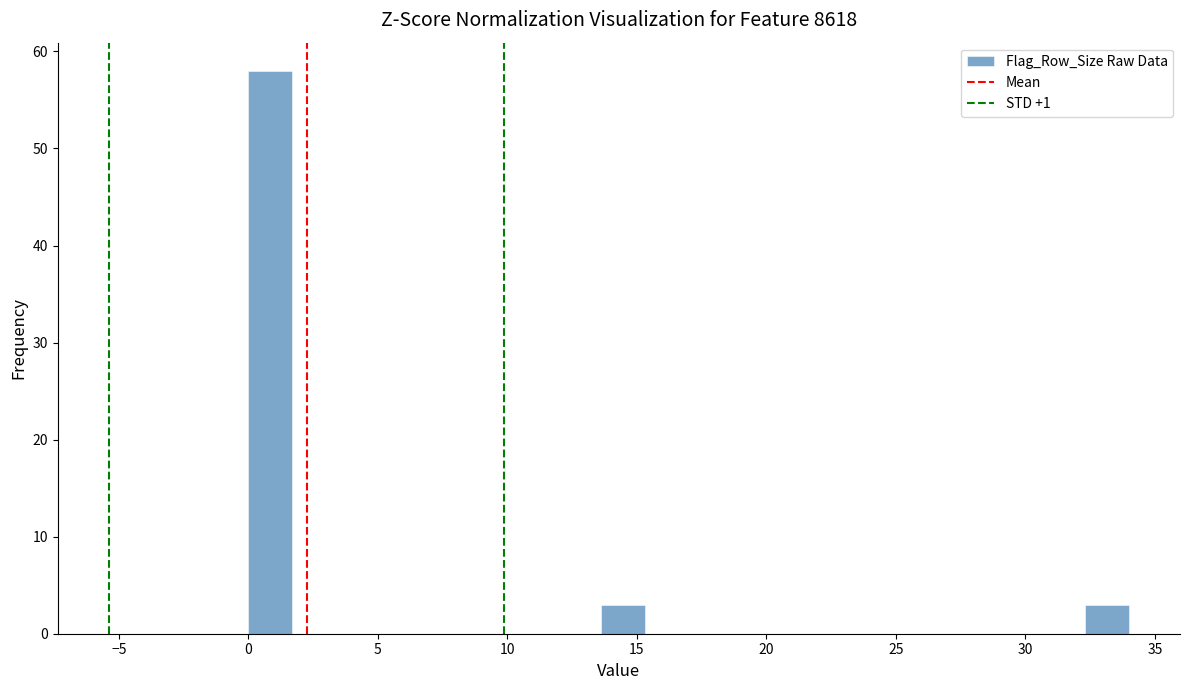

Around what value on the x-axis is the tallest bar? Give the approximate position of its centre, as read against the axis.

1.0